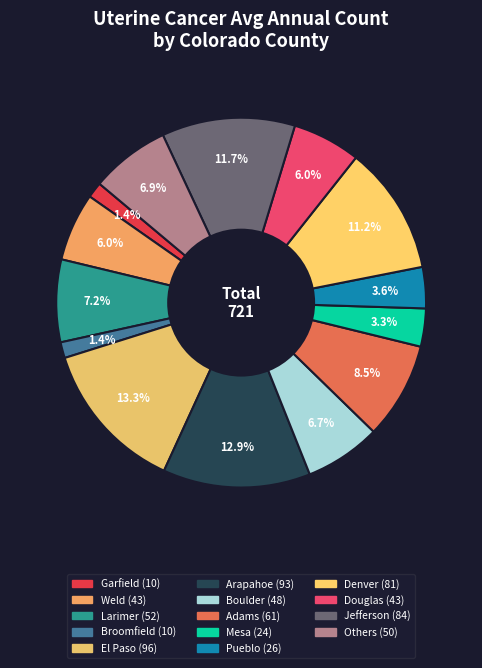

How many slices are in this pie chart?

14